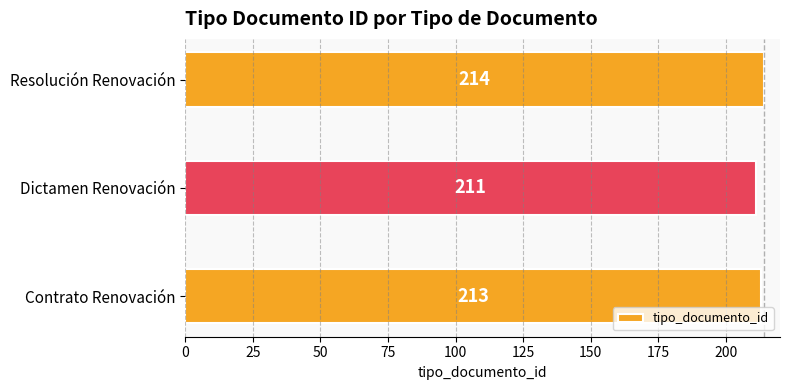

What is the average value?

213